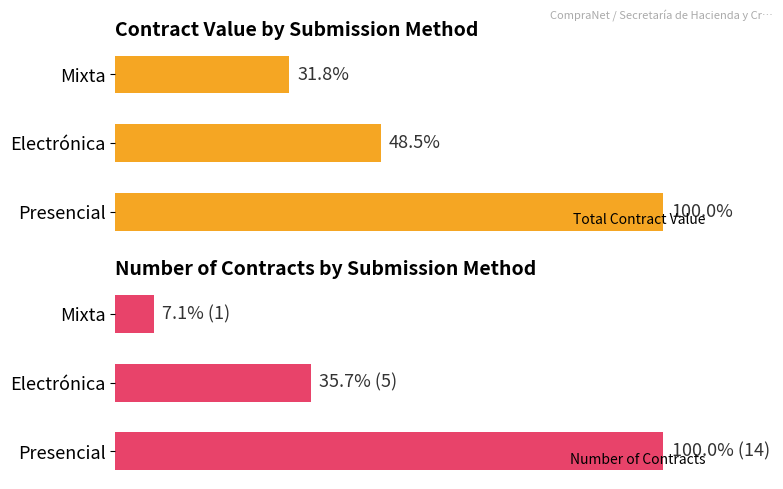

Which series has the widest spread of values?

Number of Contracts